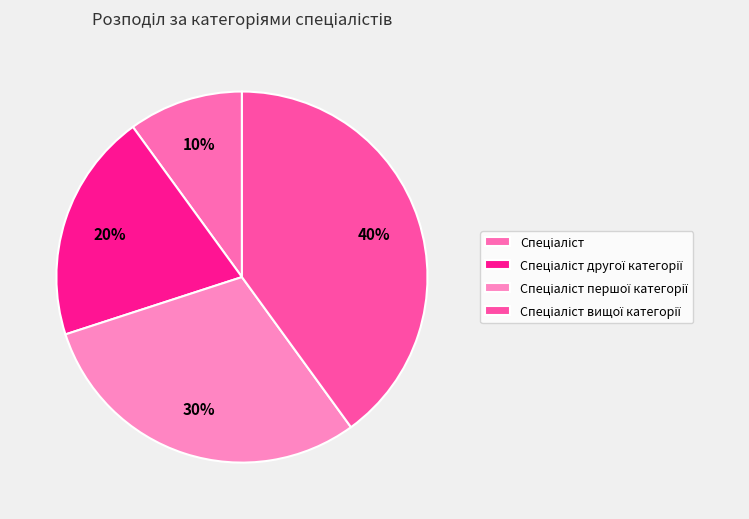

To the nearest percent, what is the average slice percentage?

25%